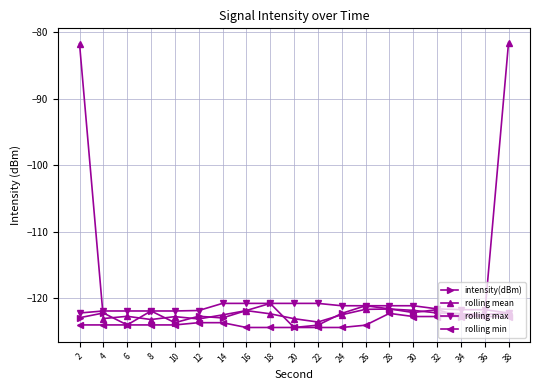

True or false: intensity(dBm) has a value of -172.3 at 34.

False